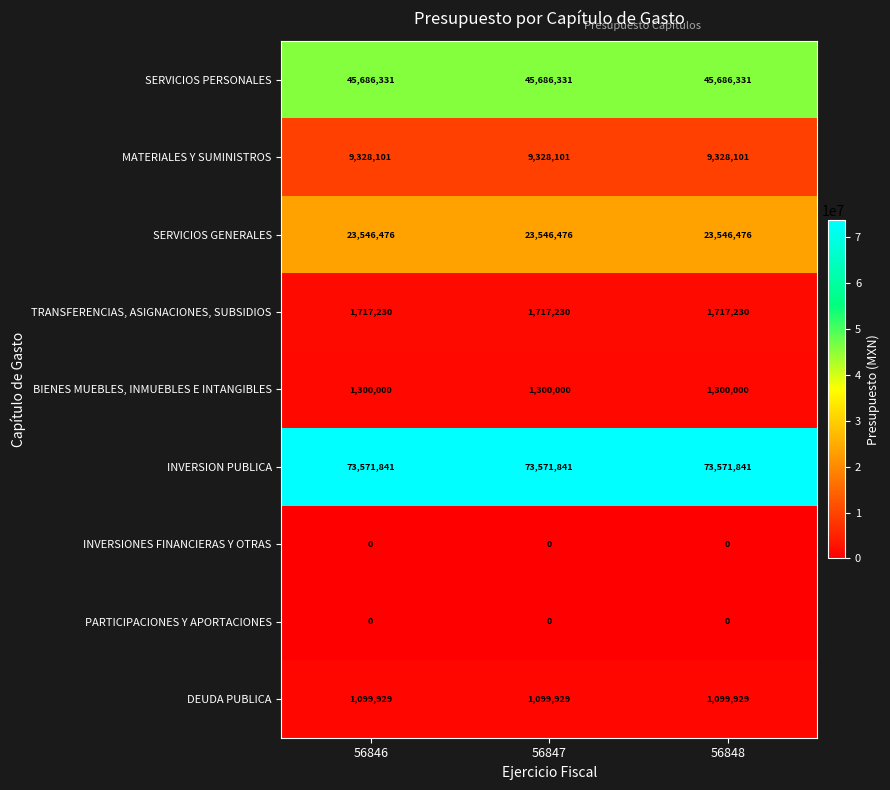

What is the minimum value for SERVICIOS GENERALES?

23546476